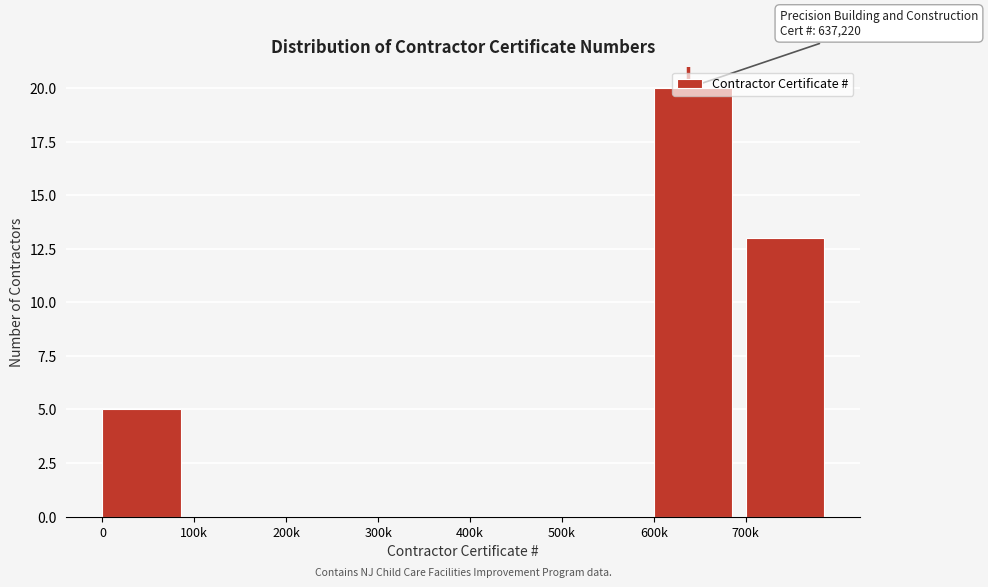

What is the change in value from 500k to 700k?

+13